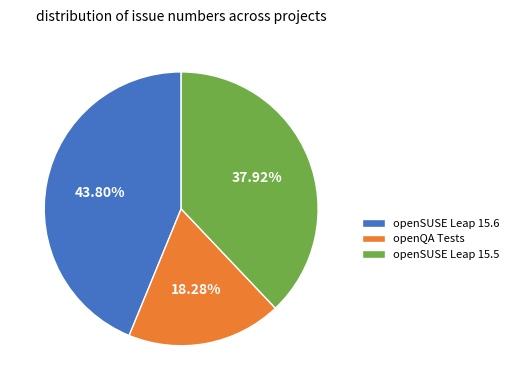

The openSUSE Leap 15.6 slice represents 56% of the pie. True or false?

False